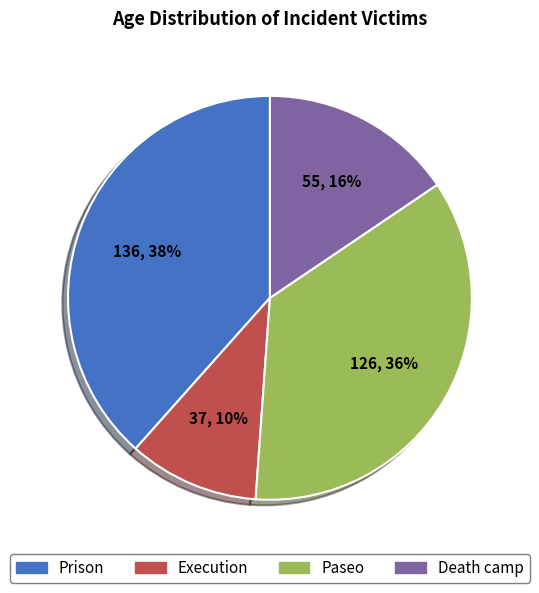

Does any single category account for the majority?

No